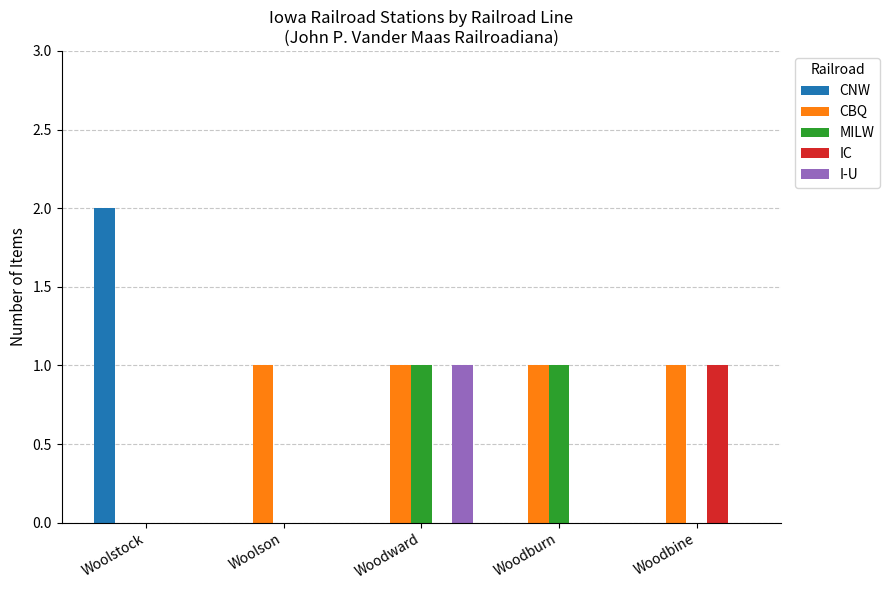

Is it true that IC equals -1 at Woodburn?

False